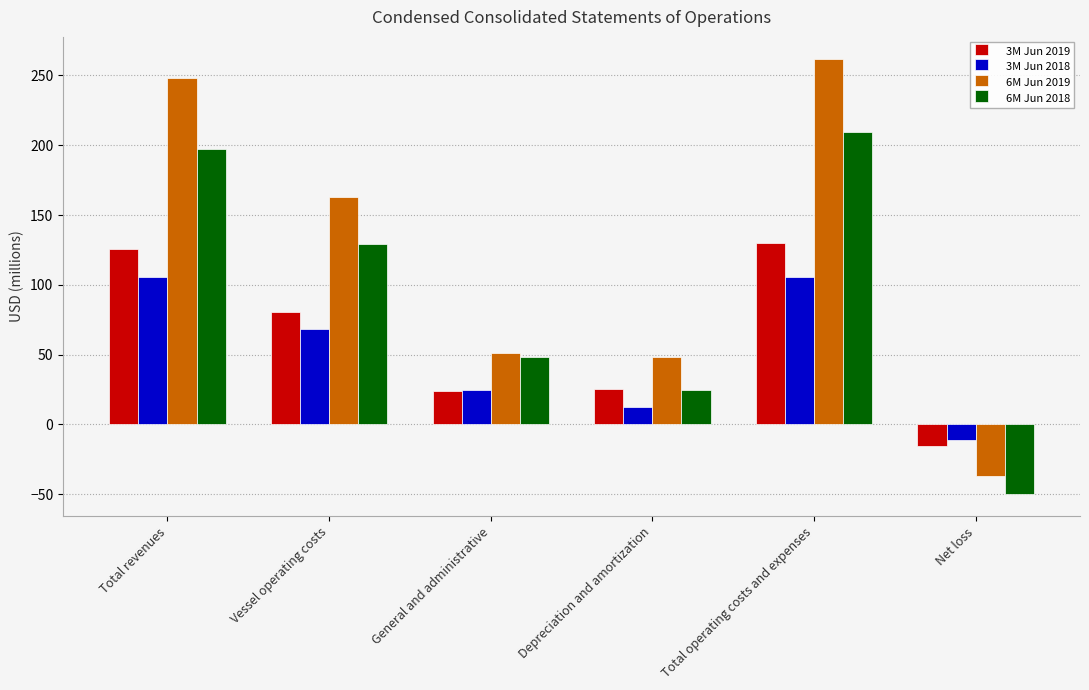

The value of 3M Jun 2019 at Depreciation and amortization is 25.0. True or false?

True